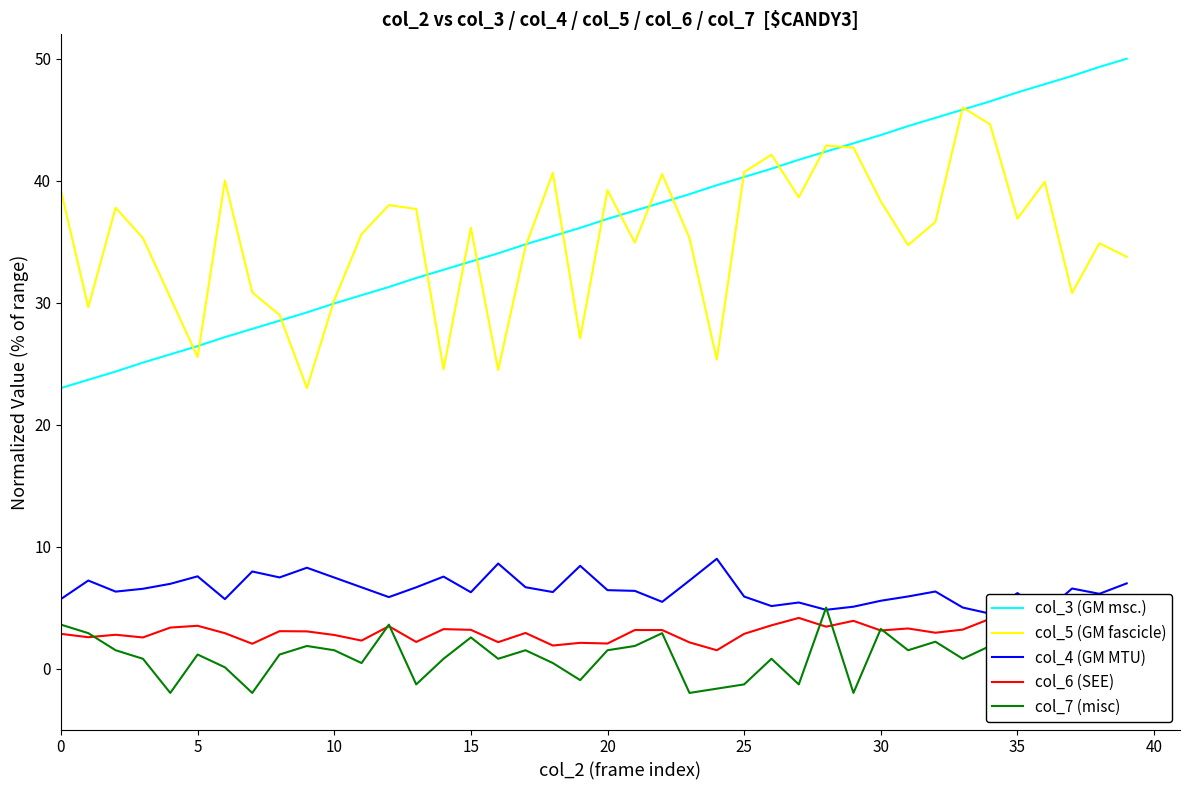

True or false: col_4 (GM MTU) and col_6 (SEE) cross at least once.

False